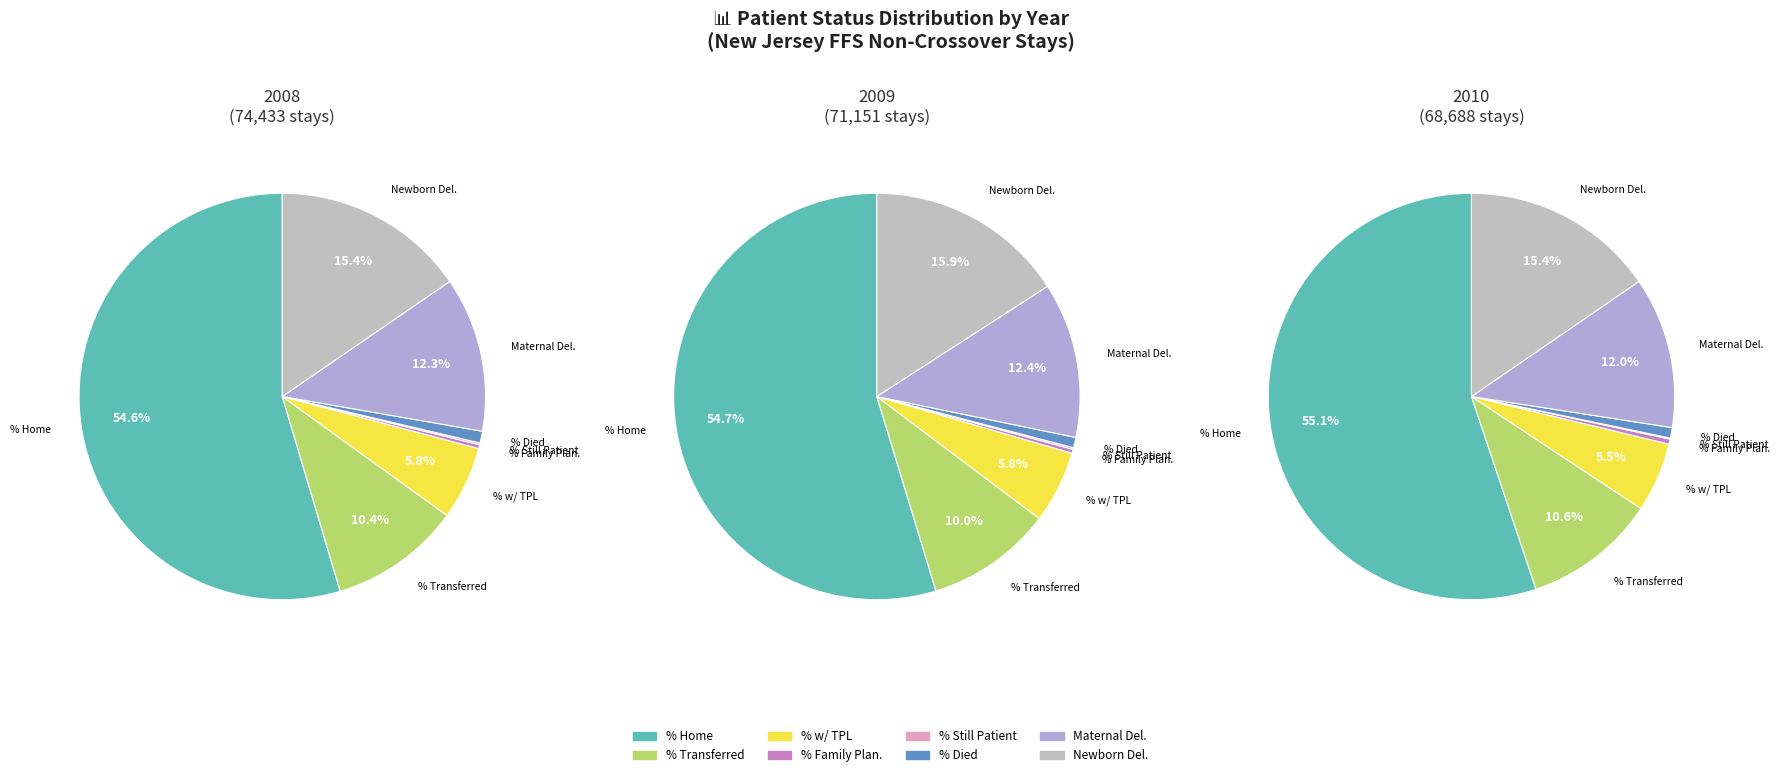

True or false: Patient Status - % Home accounts for 55% of the total.

True